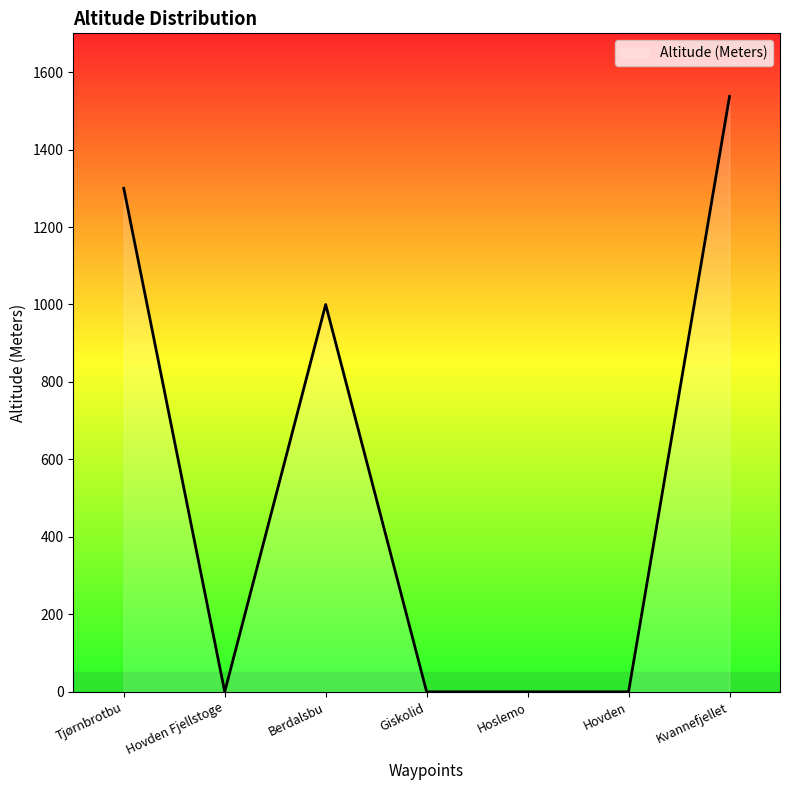

Reading left to right, transcribe all the data shown in this chart.

Tjørnbrotbu=1300	Hovden Fjellstoge=0	Berdalsbu=1000	Giskolid=0	Hoslemo=0	Hovden=0	Kvannefjellet=1537